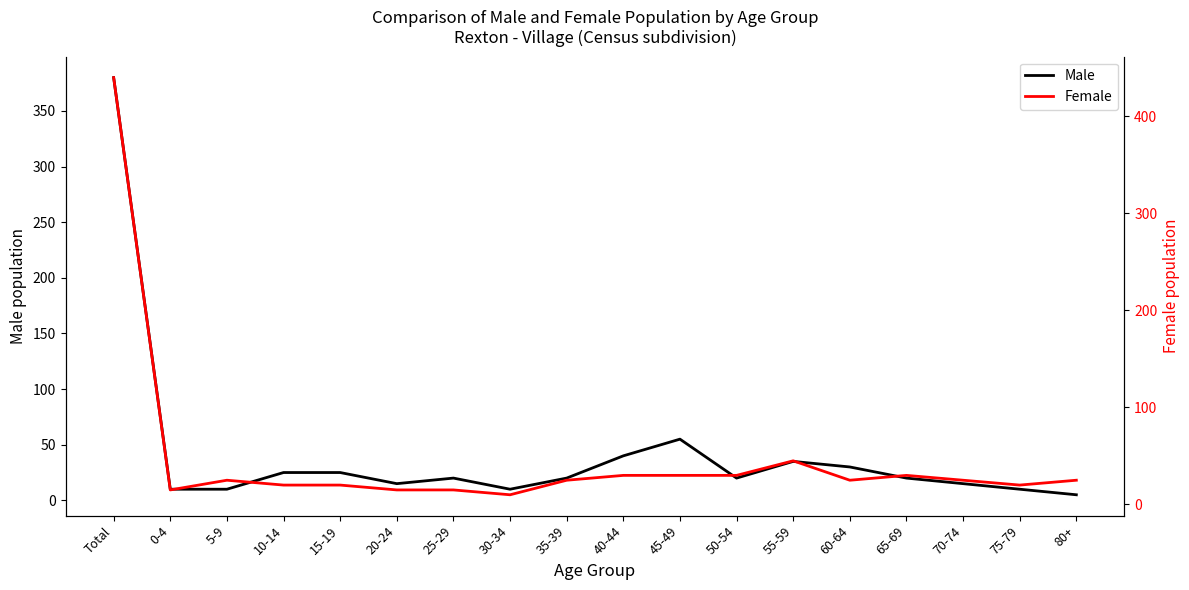

The value of Male at 75-79 is 10. True or false?

True